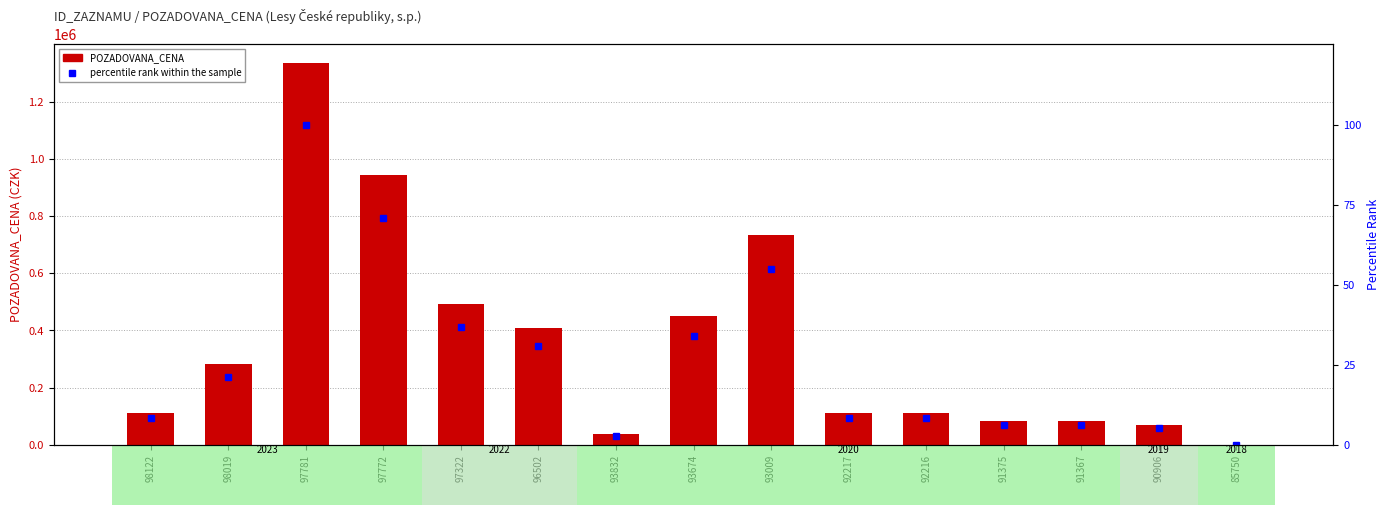

What is the sum of all POZADOVANA_CENA values?

5250680.0